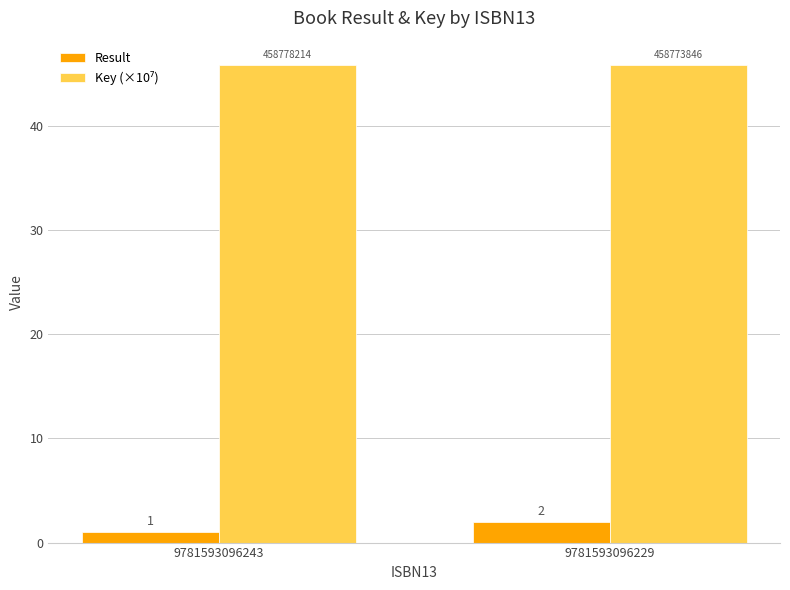

How many data points does each series have?

2